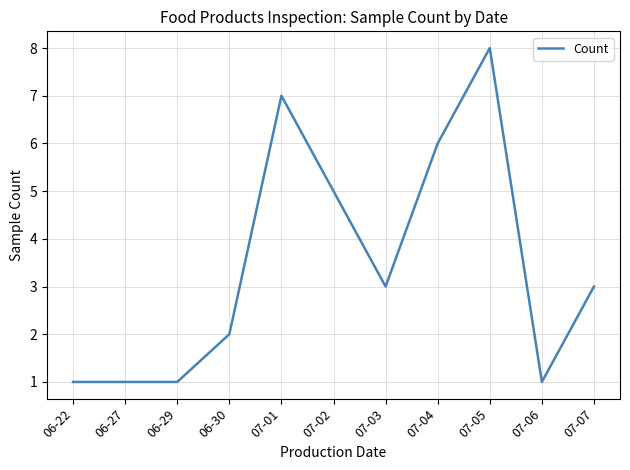

What position from the right is 06-30?

8